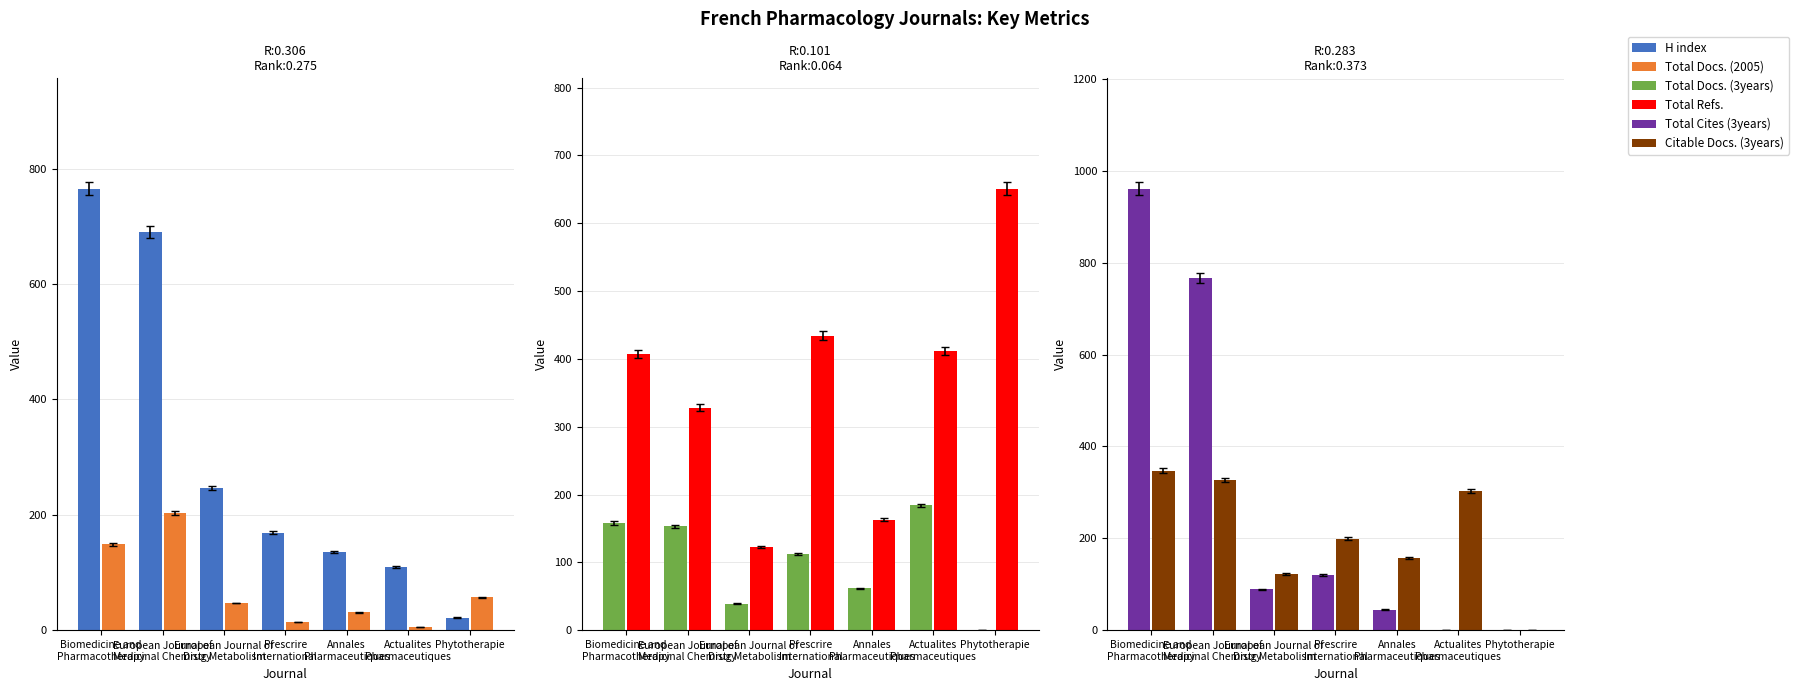

How many data points does each series have?

7